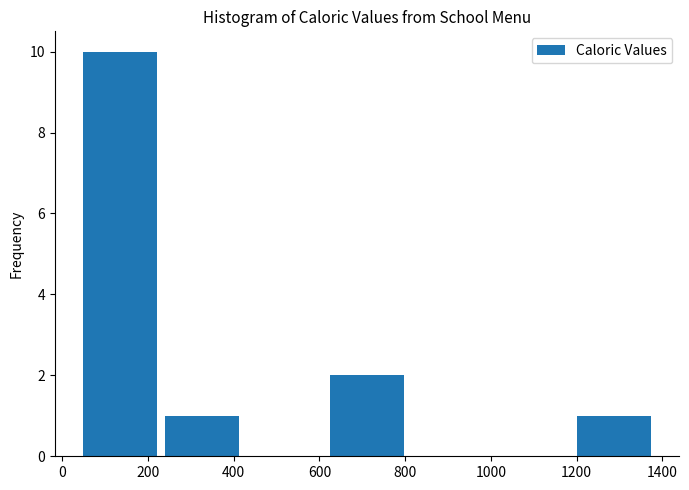

Reading left to right, transcribe this chart: for each bar, give the range it covers on the x-axis and its height. Neither the bar edges nor the heights are printed on the chart, so give them approximately, as read against the axes.

40 to 240: 10
240 to 420: 1
420 to 620: 0
620 to 800: 2
800 to 1000: 0
1000 to 1200: 0
1200 to 1380: 1